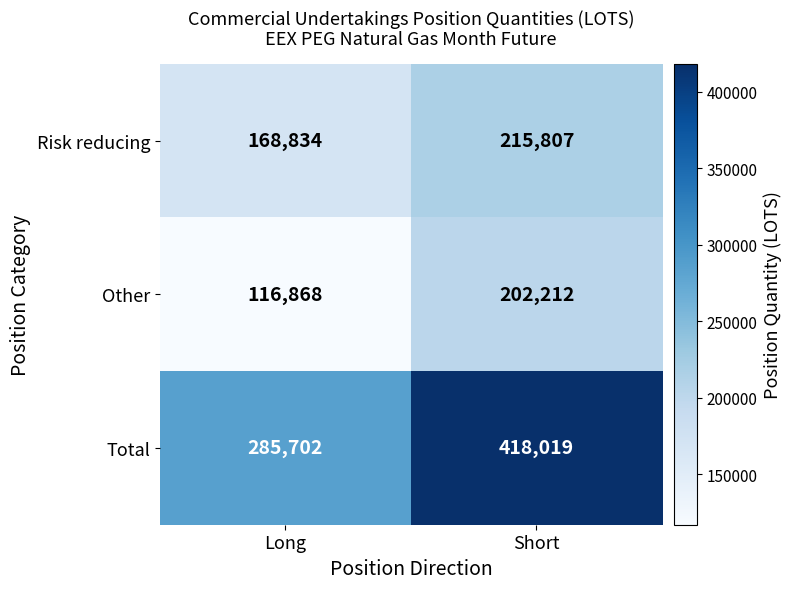

How many series are shown in this chart?

3